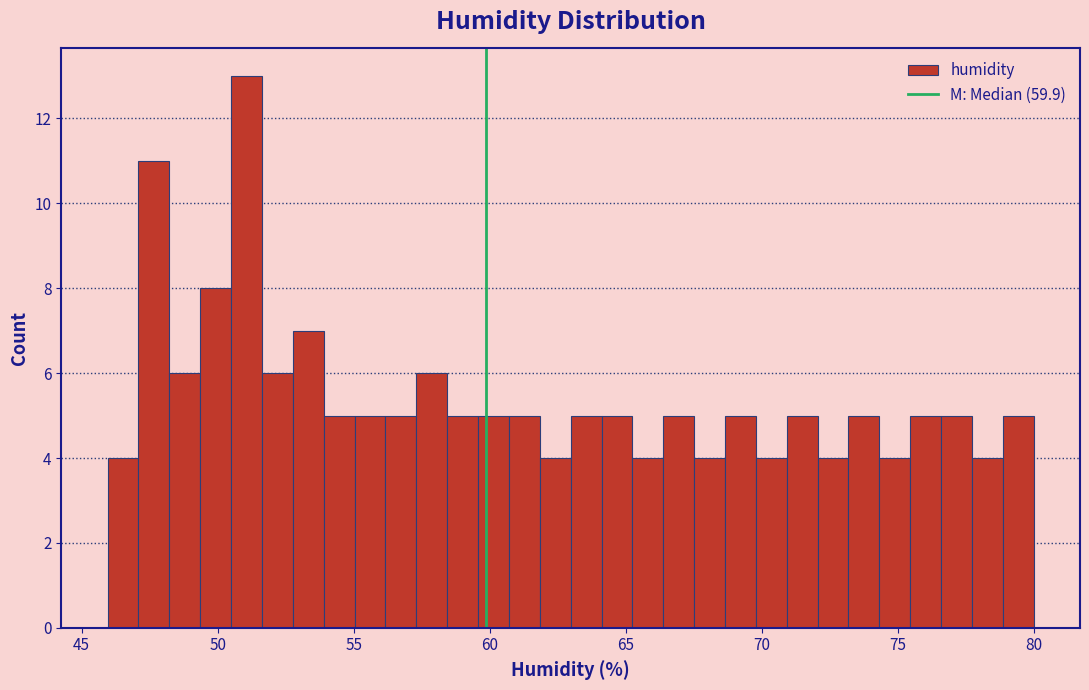

Around what value on the x-axis is the tallest bar? Give the approximate position of its centre, as read against the axis.

51.0